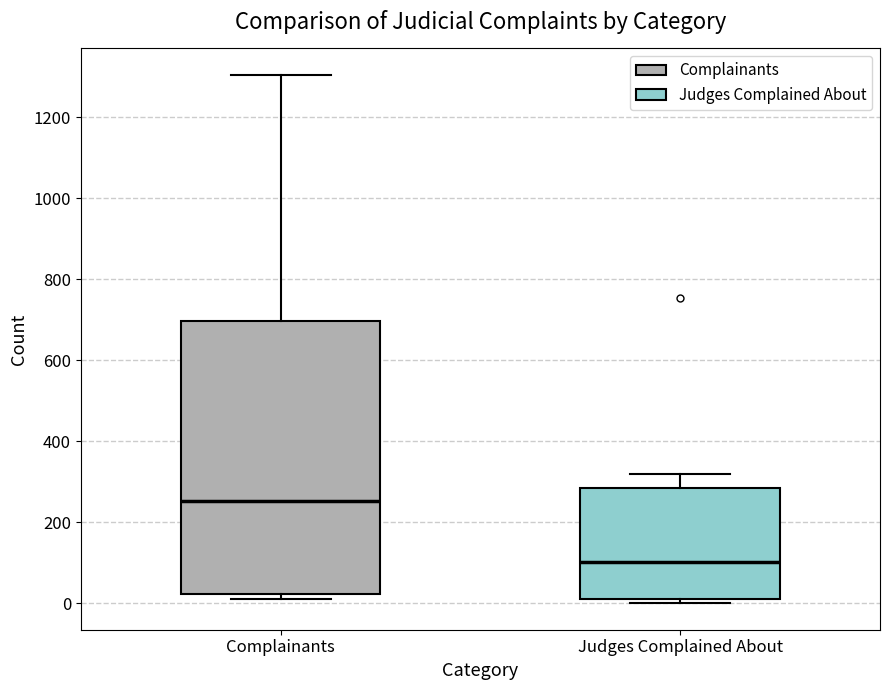

Which box has the lowest median line?

Judges Complained About